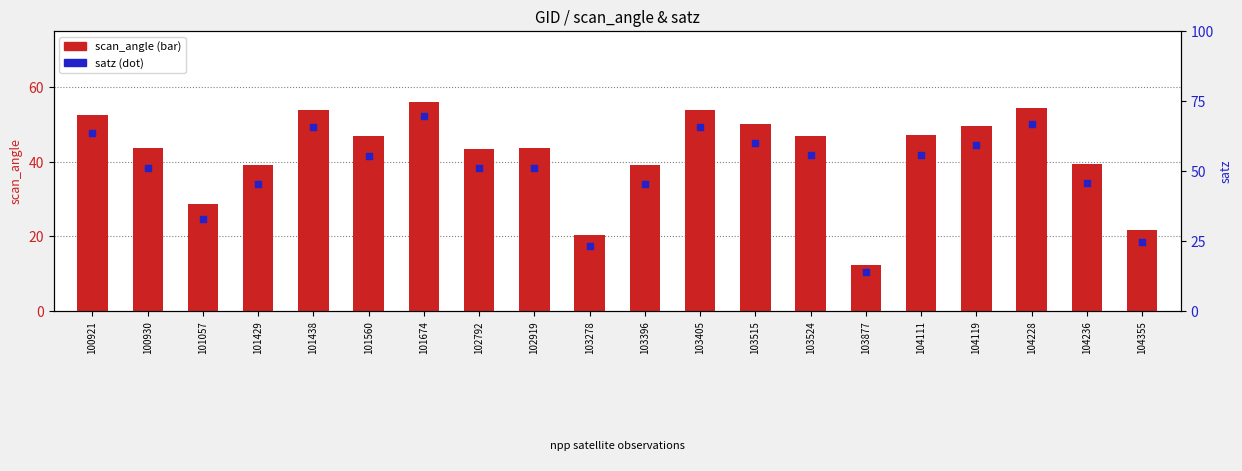

Which series has the largest total across all categories?

satz